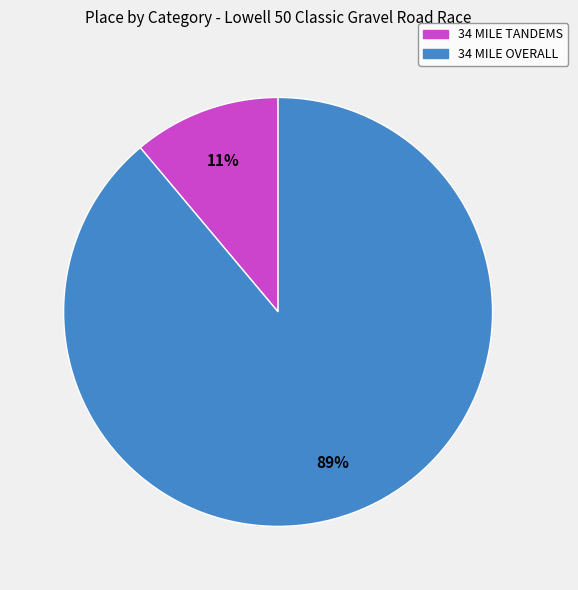

Count the number of slices in the pie.

2